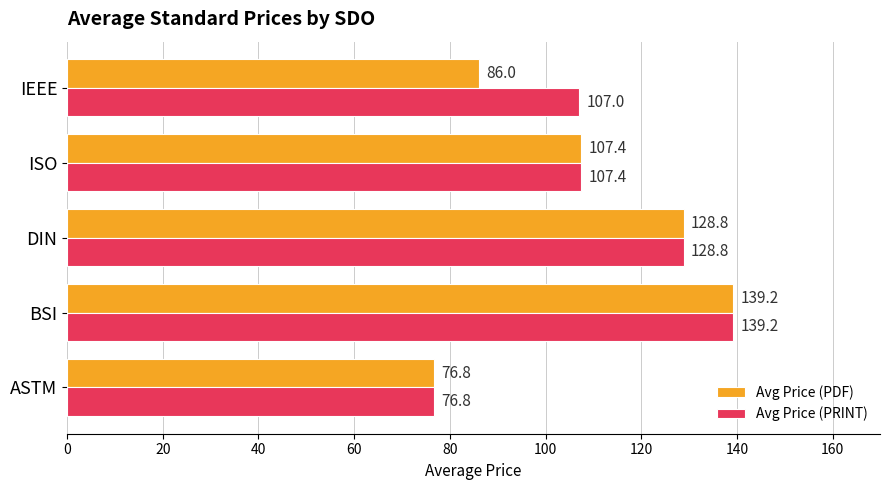

Is it true that Avg Price (PRINT) equals 119.1 at ASTM?

False